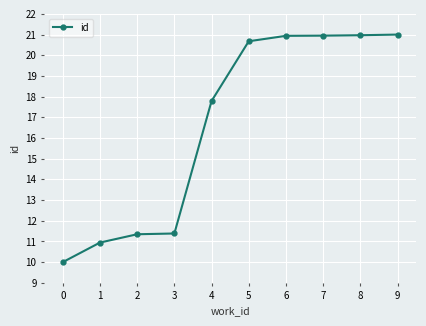

What is the value of the 7th point from the left?

20.9